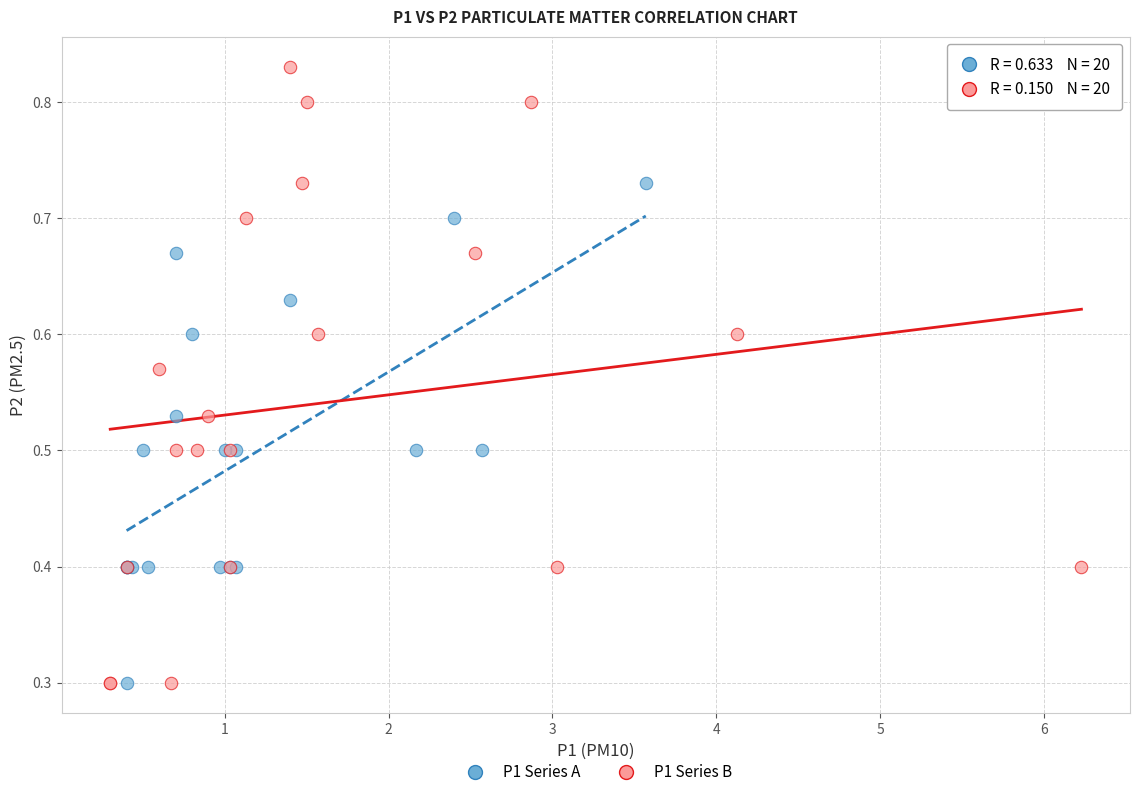

What are all the series names shown in the legend?

P1 Series A, P1 Series B